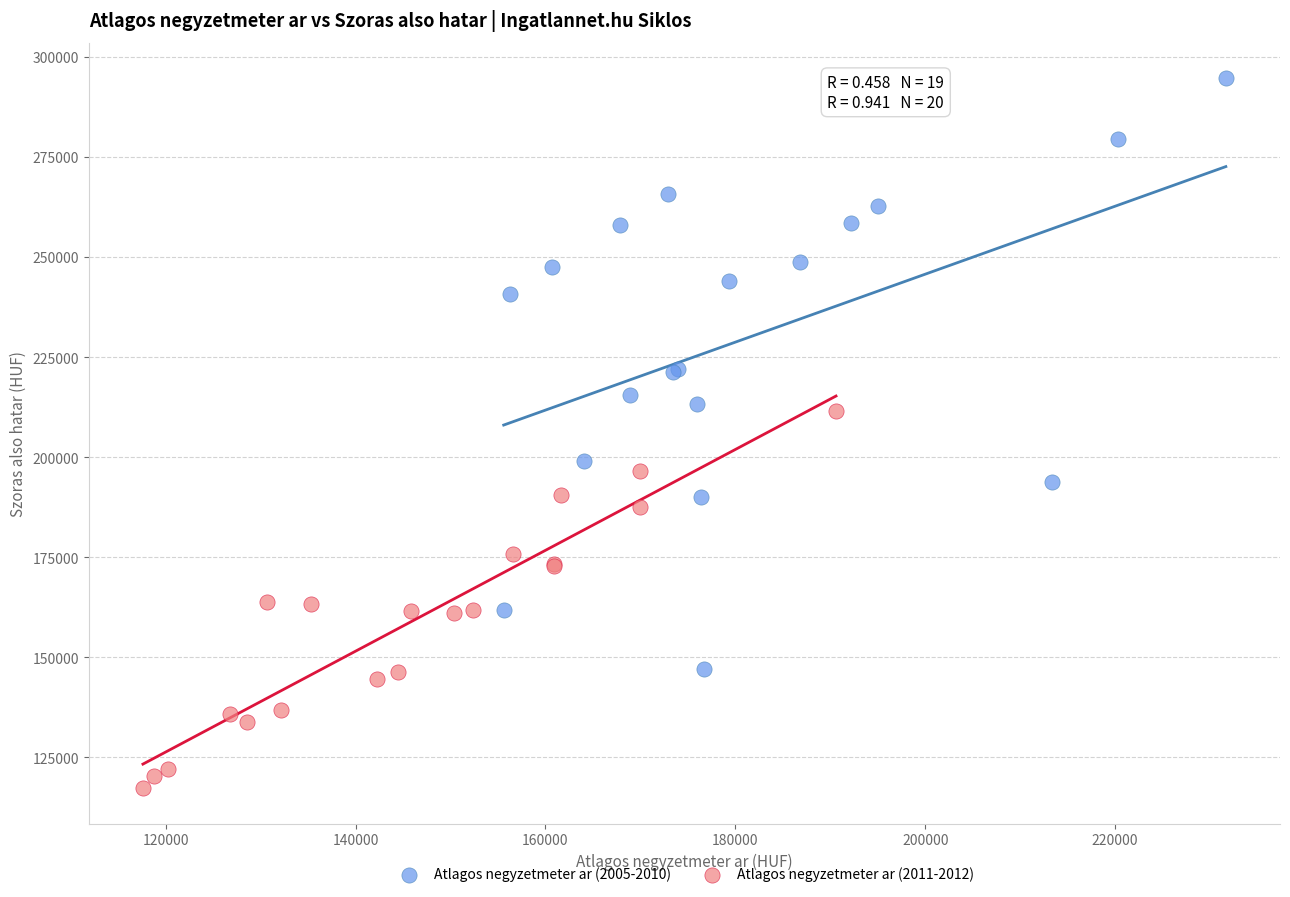

Which series contains the highest Y value?

Atlagos negyzetmeter ar (2005-2010)